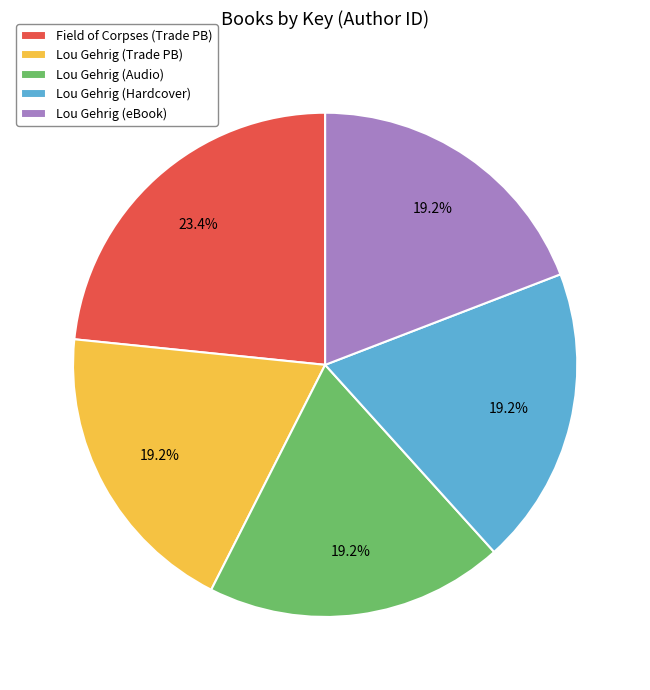

How much of the chart is everything except Lou Gehrig (Hardcover)?

80.8%